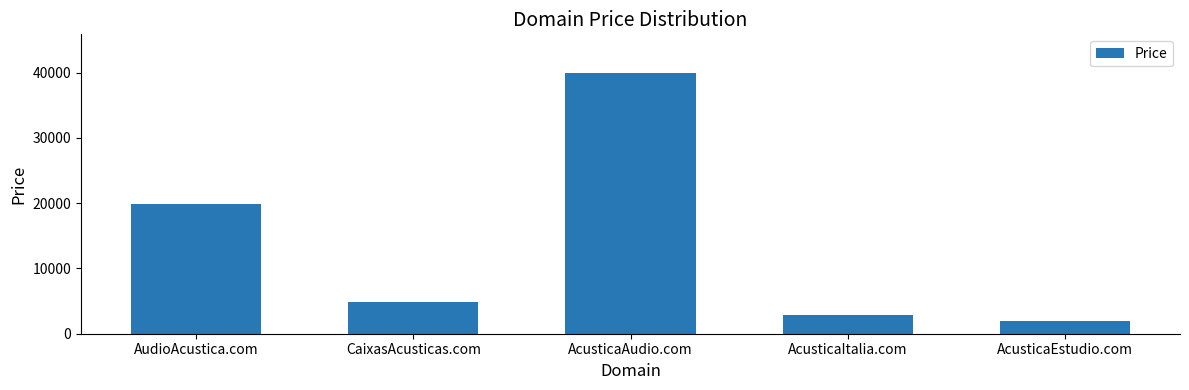

How many bars are there in total?

5